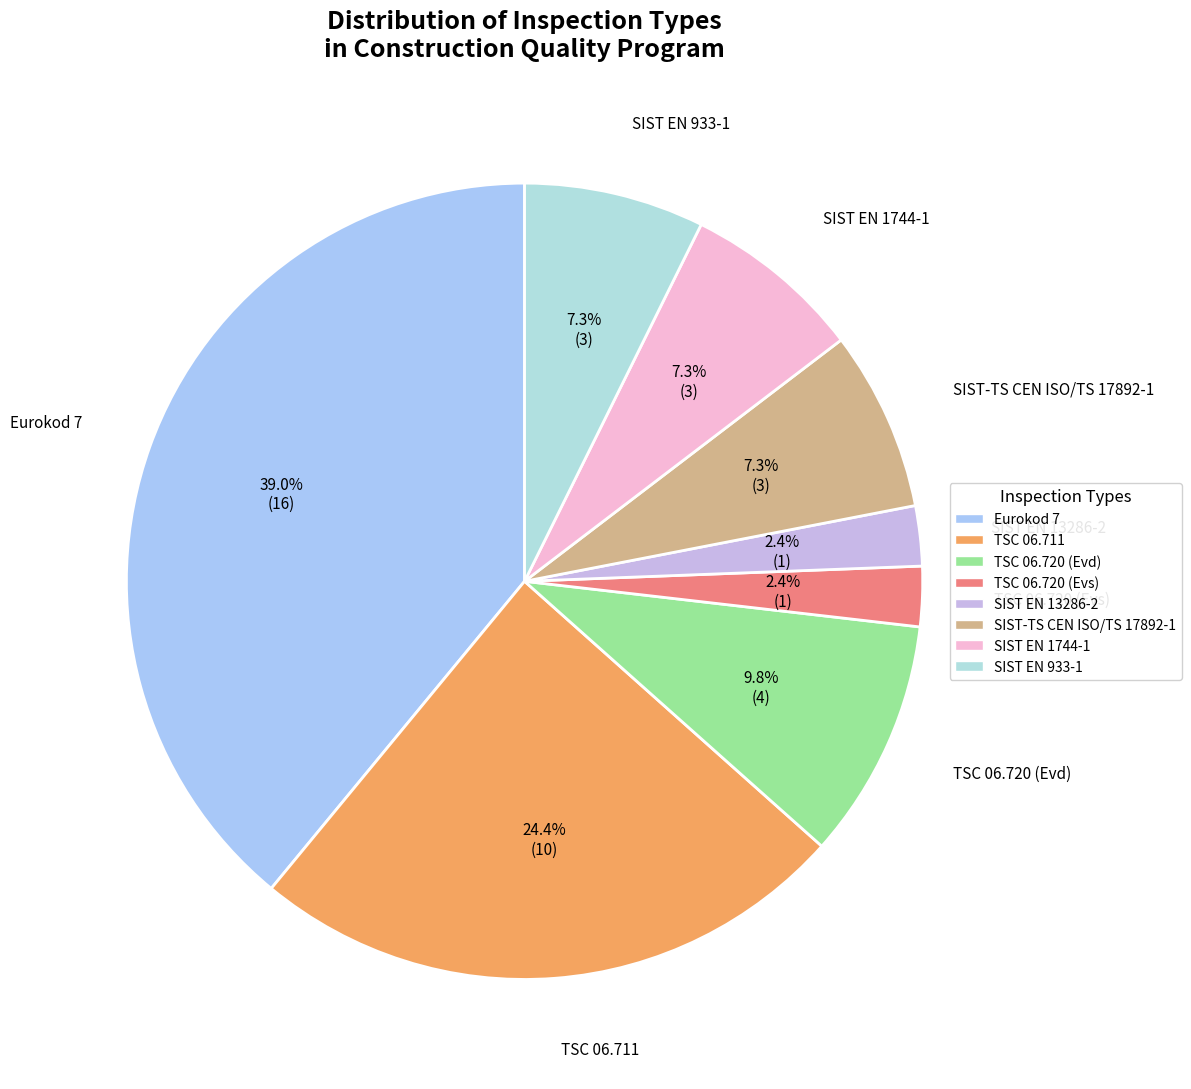

Does any single category account for the majority?

No